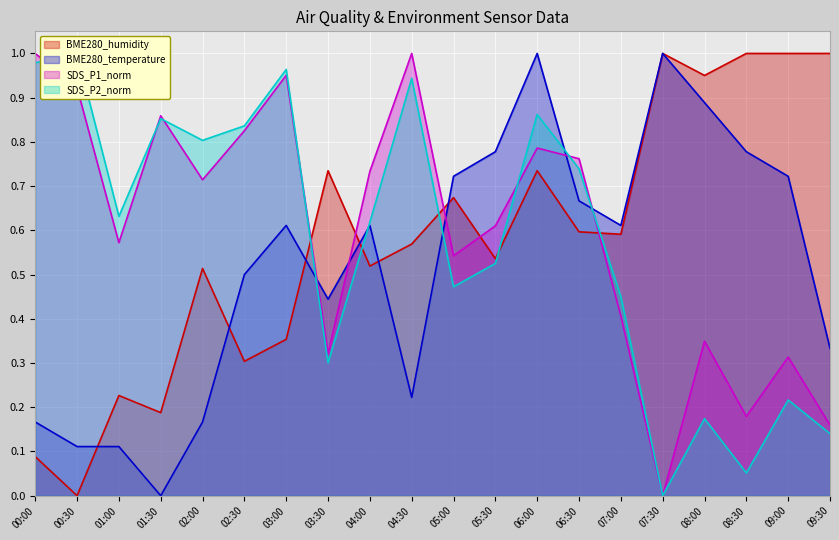

What is the approximate value of SDS_P1_norm at 01:00?

0.6